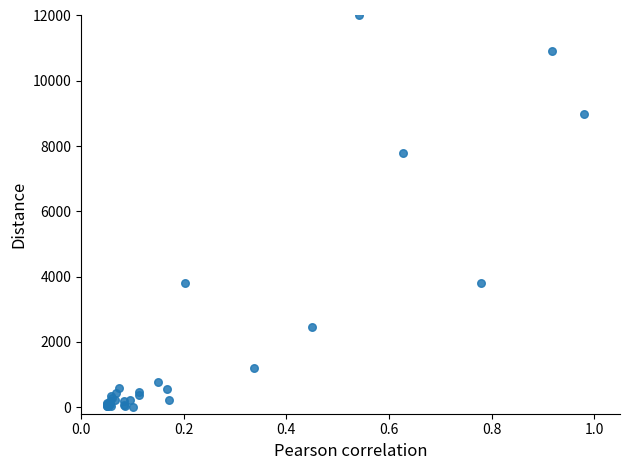

What Y value in the scatter plot is closest to 6000?

7773.4